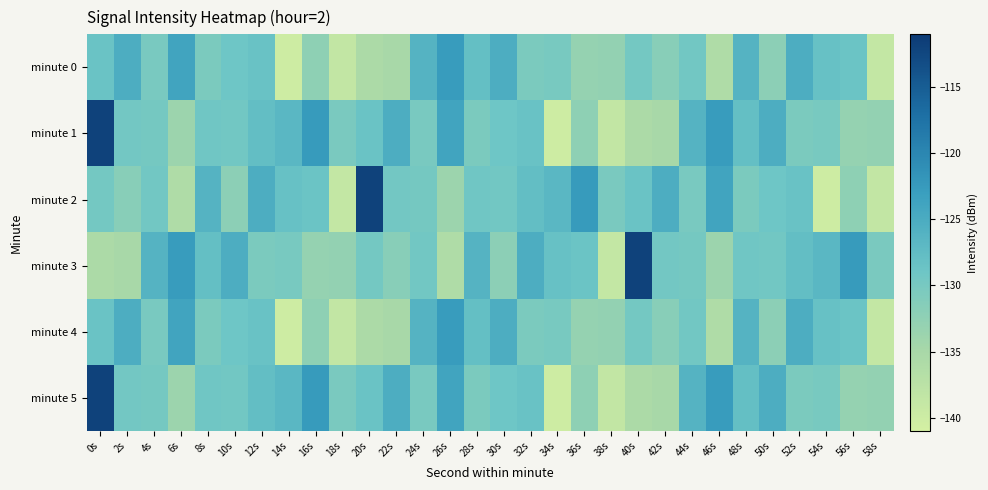

Reading left to right, transcribe all the data shown in this chart.

minute 0: 0s=-128.6	2s=-125.3	4s=-130.2	6s=-123.9	8s=-130.3	10s=-129.0	12s=-128.6	14s=-140.2	16s=-132.4	18s=-138.6	20s=-135.5	22s=-135.0	24s=-126.1	26s=-122.6	28s=-127.9	30s=-125.2	32s=-130.4	34s=-130.0	36s=-133.1	38s=-132.8	40s=-129.6	42s=-131.7	44s=-129.5	46s=-136.0	48s=-126.2	50s=-132.1	52s=-125.2	54s=-128.3	56s=-128.8	58s=-138.7
minute 1: 0s=-111.8	2s=-129.6	4s=-129.8	6s=-133.8	8s=-129.2	10s=-129.5	12s=-127.9	14s=-126.7	16s=-122.5	18s=-130.2	20s=-128.6	22s=-125.3	24s=-130.2	26s=-123.9	28s=-130.3	30s=-129.0	32s=-128.6	34s=-140.2	36s=-132.4	38s=-138.6	40s=-135.5	42s=-135.0	44s=-126.1	46s=-122.6	48s=-127.9	50s=-125.2	52s=-130.4	54s=-130.0	56s=-133.1	58s=-132.8
minute 2: 0s=-129.6	2s=-131.7	4s=-129.5	6s=-136.0	8s=-126.2	10s=-132.1	12s=-125.2	14s=-128.3	16s=-128.8	18s=-138.7	20s=-111.8	22s=-129.6	24s=-129.8	26s=-133.8	28s=-129.2	30s=-129.5	32s=-127.9	34s=-126.7	36s=-122.5	38s=-130.2	40s=-128.6	42s=-125.3	44s=-130.2	46s=-123.9	48s=-130.3	50s=-129.0	52s=-128.6	54s=-140.2	56s=-132.4	58s=-138.6
minute 3: 0s=-135.5	2s=-135.0	4s=-126.1	6s=-122.6	8s=-127.9	10s=-125.2	12s=-130.4	14s=-130.0	16s=-133.1	18s=-132.8	20s=-129.6	22s=-131.7	24s=-129.5	26s=-136.0	28s=-126.2	30s=-132.1	32s=-125.2	34s=-128.3	36s=-128.8	38s=-138.7	40s=-111.8	42s=-129.6	44s=-129.8	46s=-133.8	48s=-129.2	50s=-129.5	52s=-127.9	54s=-126.7	56s=-122.5	58s=-130.2
minute 4: 0s=-128.6	2s=-125.3	4s=-130.2	6s=-123.9	8s=-130.3	10s=-129.0	12s=-128.6	14s=-140.2	16s=-132.4	18s=-138.6	20s=-135.5	22s=-135.0	24s=-126.1	26s=-122.6	28s=-127.9	30s=-125.2	32s=-130.4	34s=-130.0	36s=-133.1	38s=-132.8	40s=-129.6	42s=-131.7	44s=-129.5	46s=-136.0	48s=-126.2	50s=-132.1	52s=-125.2	54s=-128.3	56s=-128.8	58s=-138.7
minute 5: 0s=-111.8	2s=-129.6	4s=-129.8	6s=-133.8	8s=-129.2	10s=-129.5	12s=-127.9	14s=-126.7	16s=-122.5	18s=-130.2	20s=-128.6	22s=-125.3	24s=-130.2	26s=-123.9	28s=-130.3	30s=-129.0	32s=-128.6	34s=-140.2	36s=-132.4	38s=-138.6	40s=-135.5	42s=-135.0	44s=-126.1	46s=-122.6	48s=-127.9	50s=-125.2	52s=-130.4	54s=-130.0	56s=-133.1	58s=-132.8